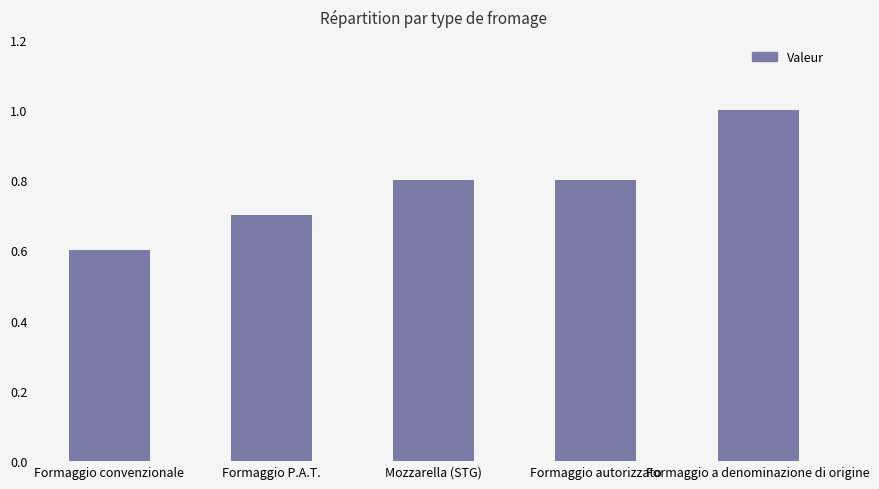

How many bars are there in total?

5